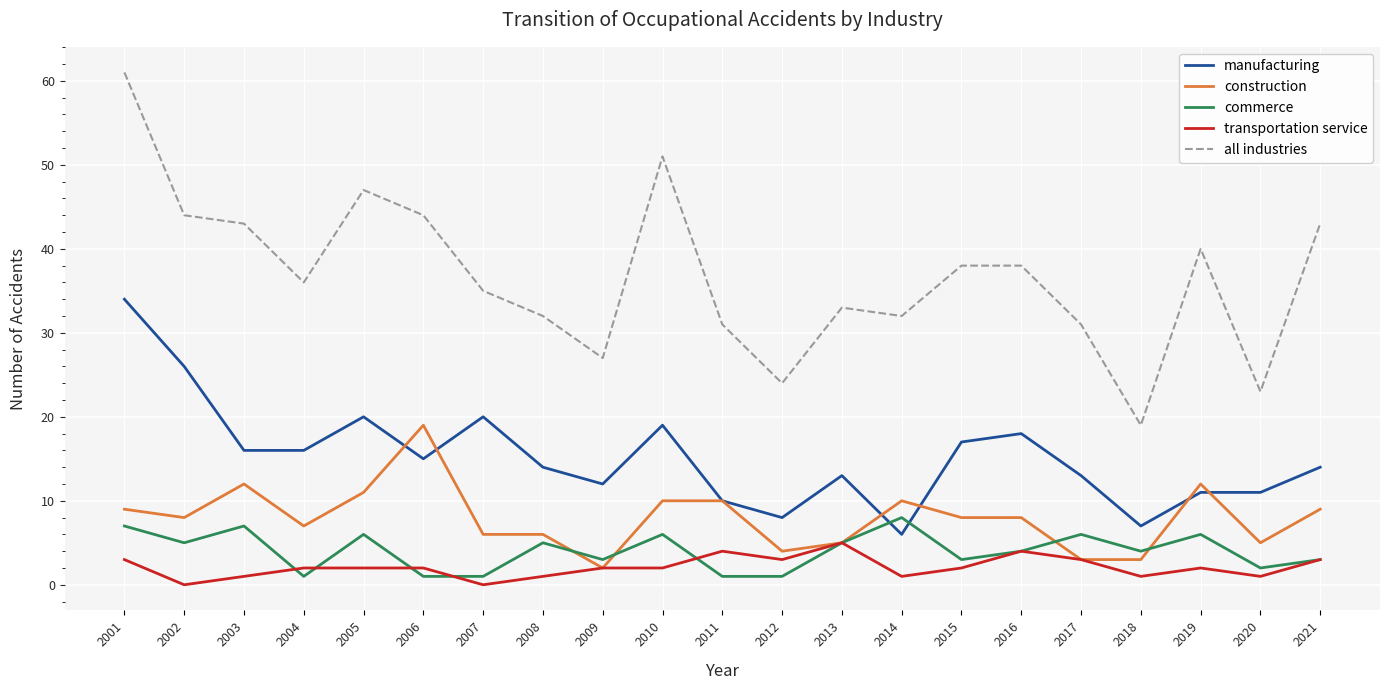

Is it true that manufacturing equals 12 at 2009?

True